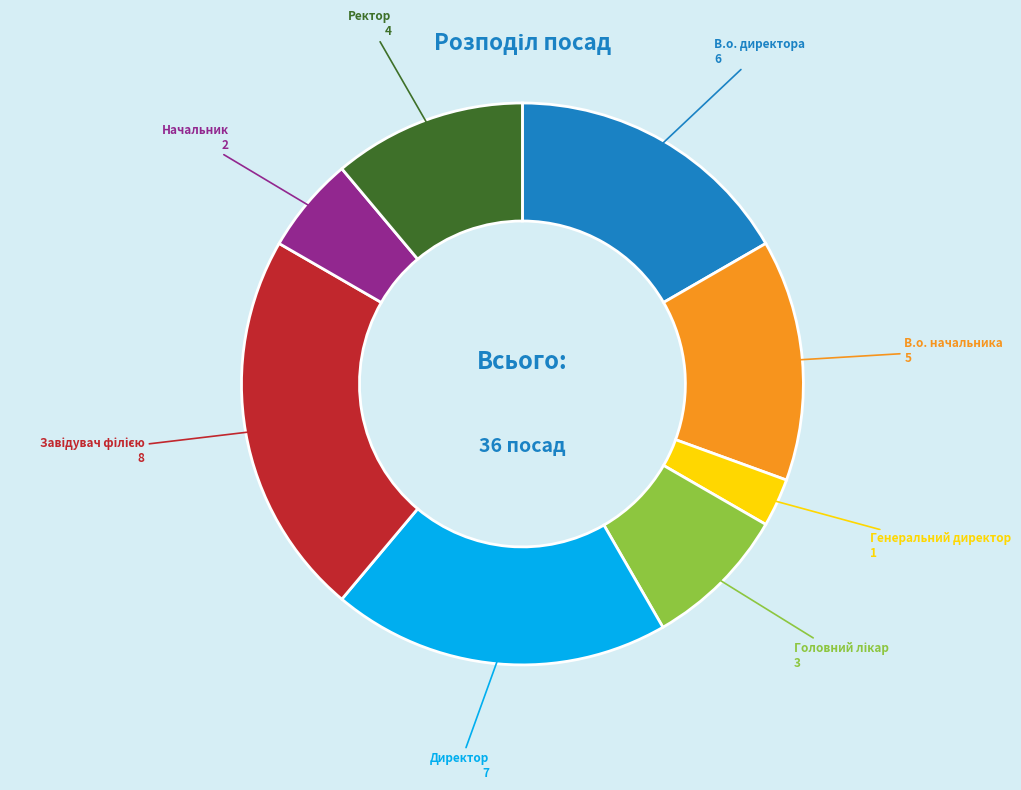

Is there any slice that represents more than half of the pie?

No